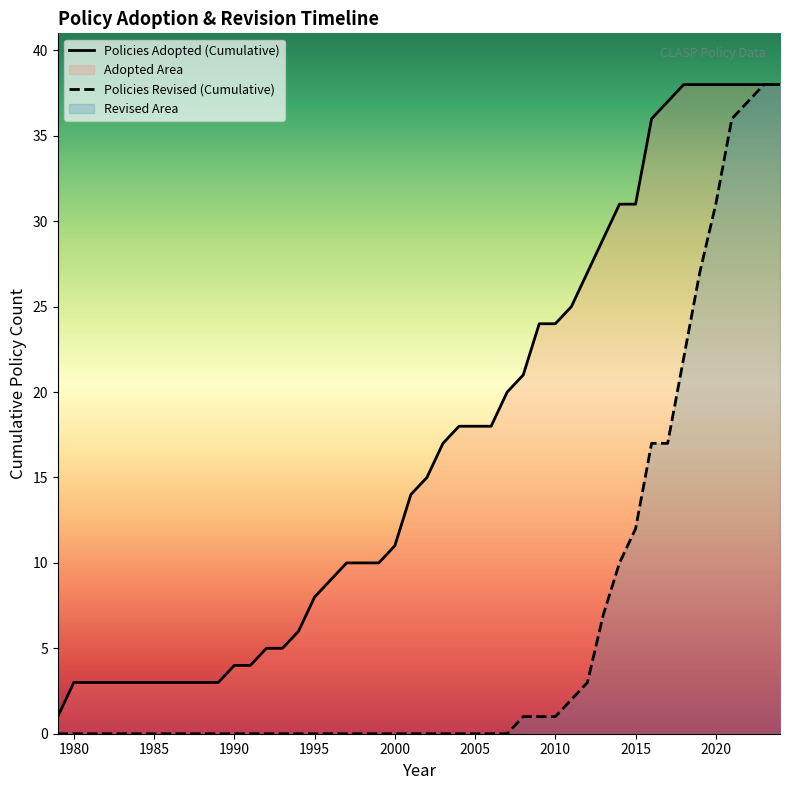

True or false: the data has more than 1 interior local peaks.

False